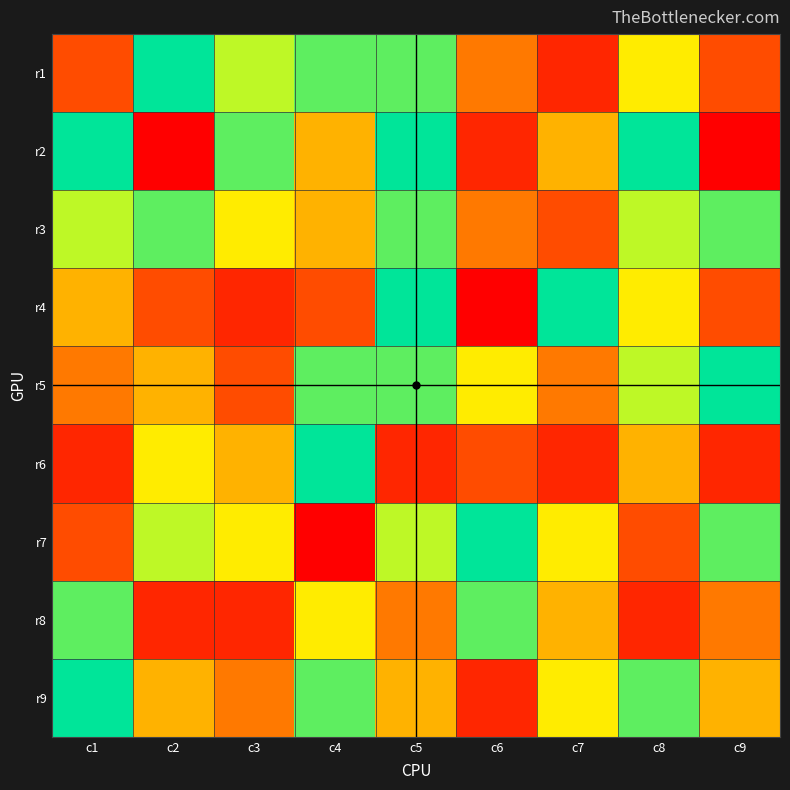

Which label corresponds to the smallest value in the chart?

c2